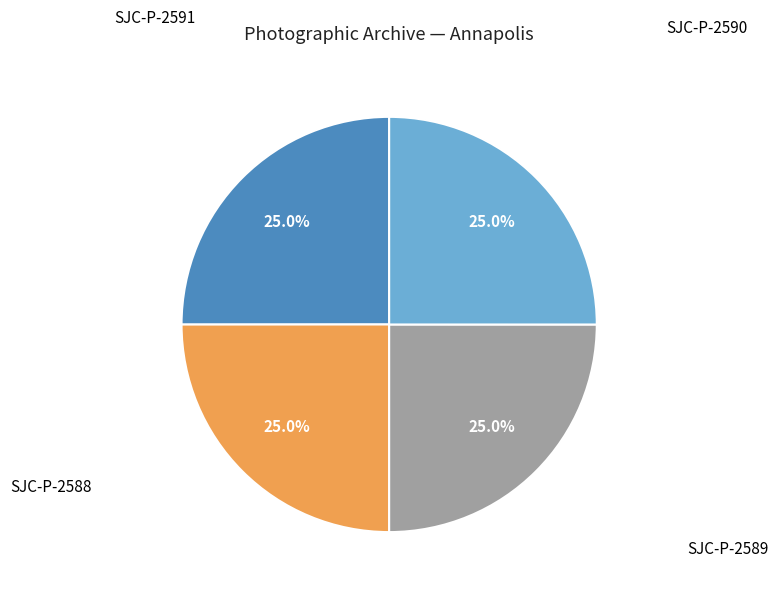

Does any single category account for the majority?

No